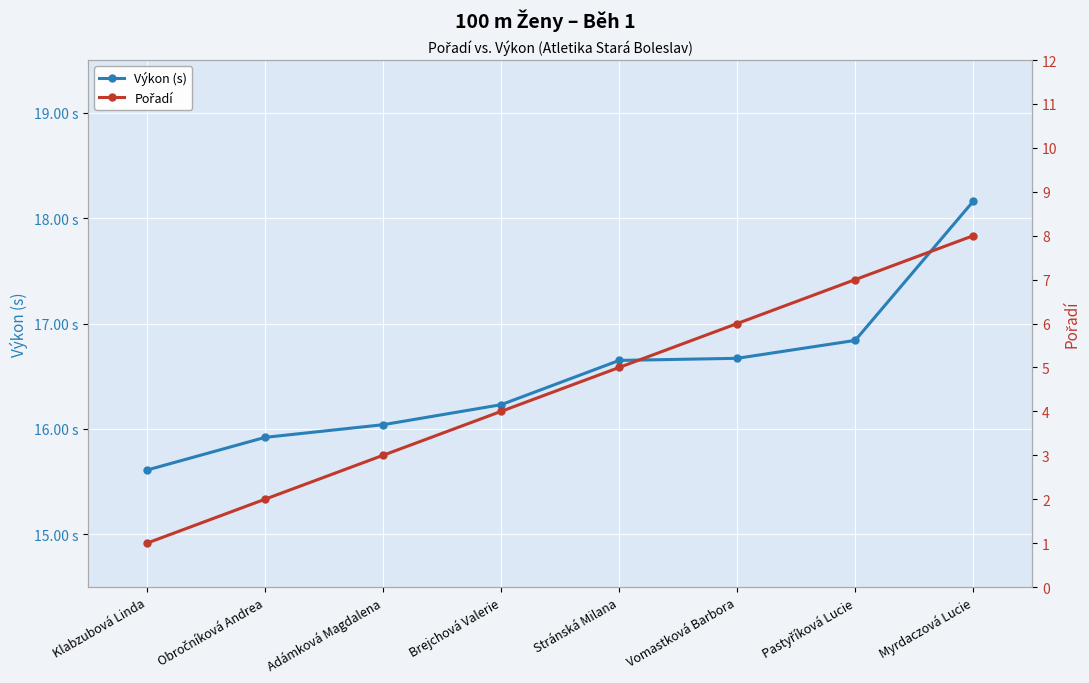

Does the chart display data point markers on the line(s)?

Yes